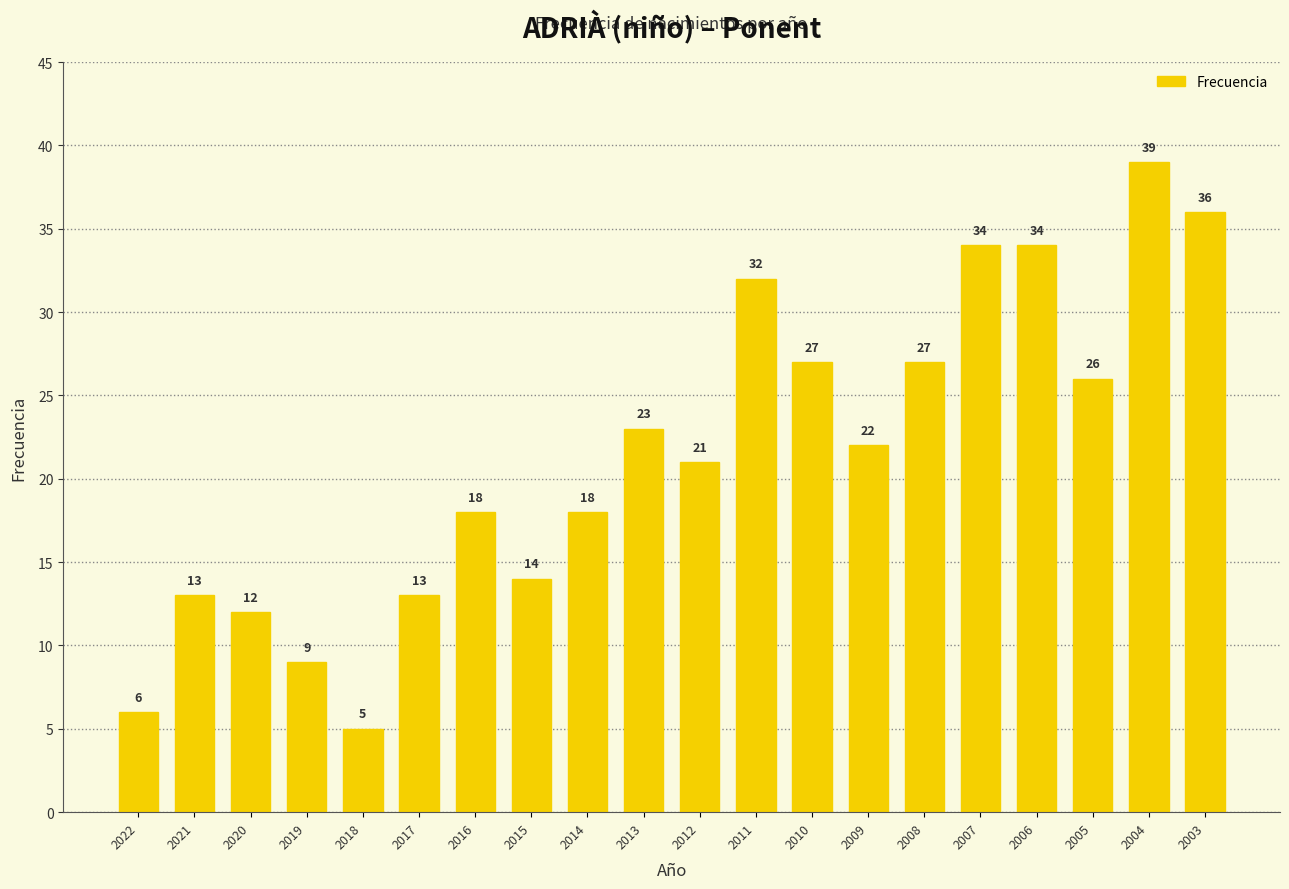

What is the difference between the second highest and minimum values?

31